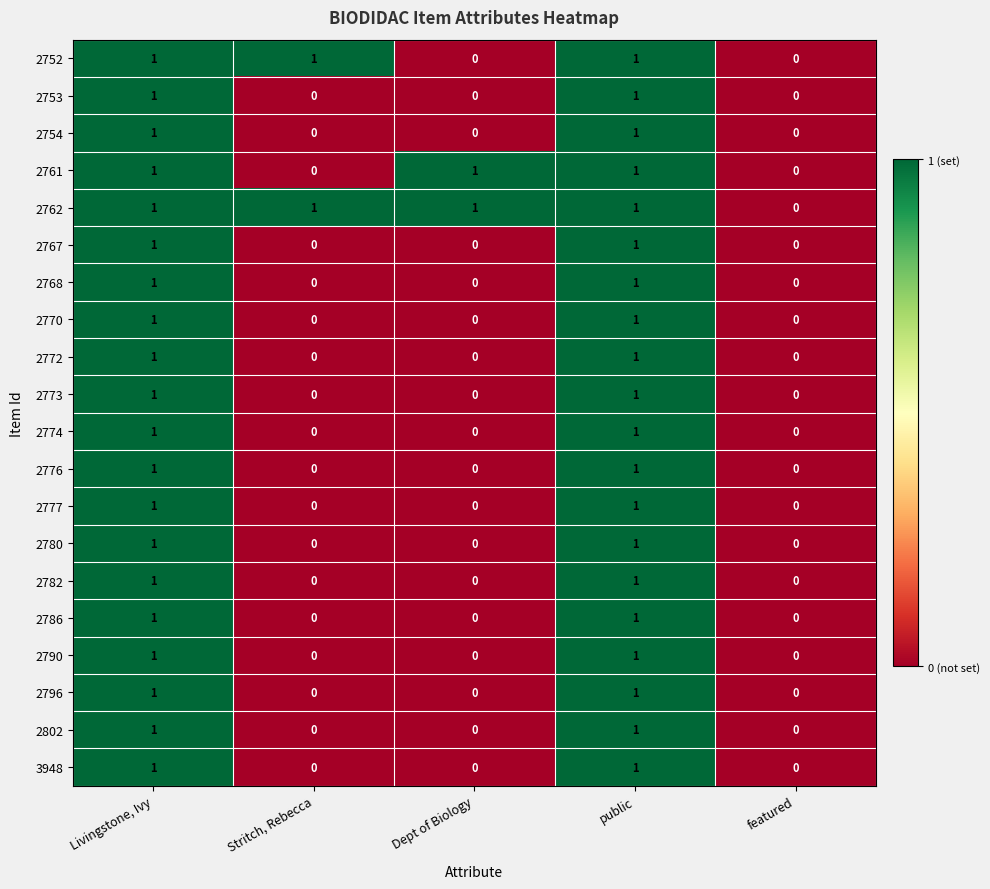

Is it true that 2802 equals 1 at Livingstone, Ivy?

True